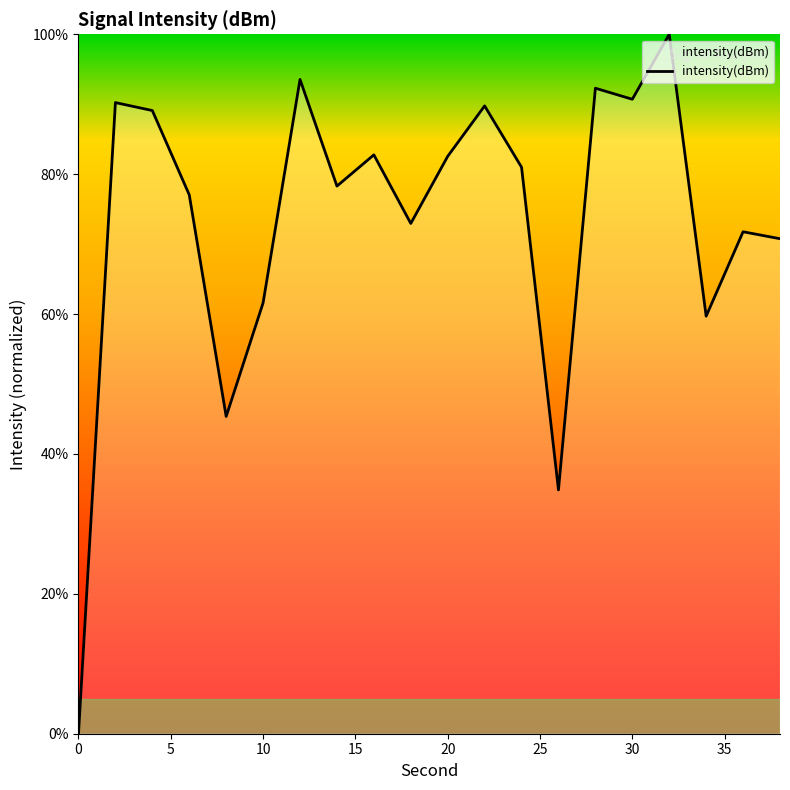

What is the maximum value shown in the chart?

100.0